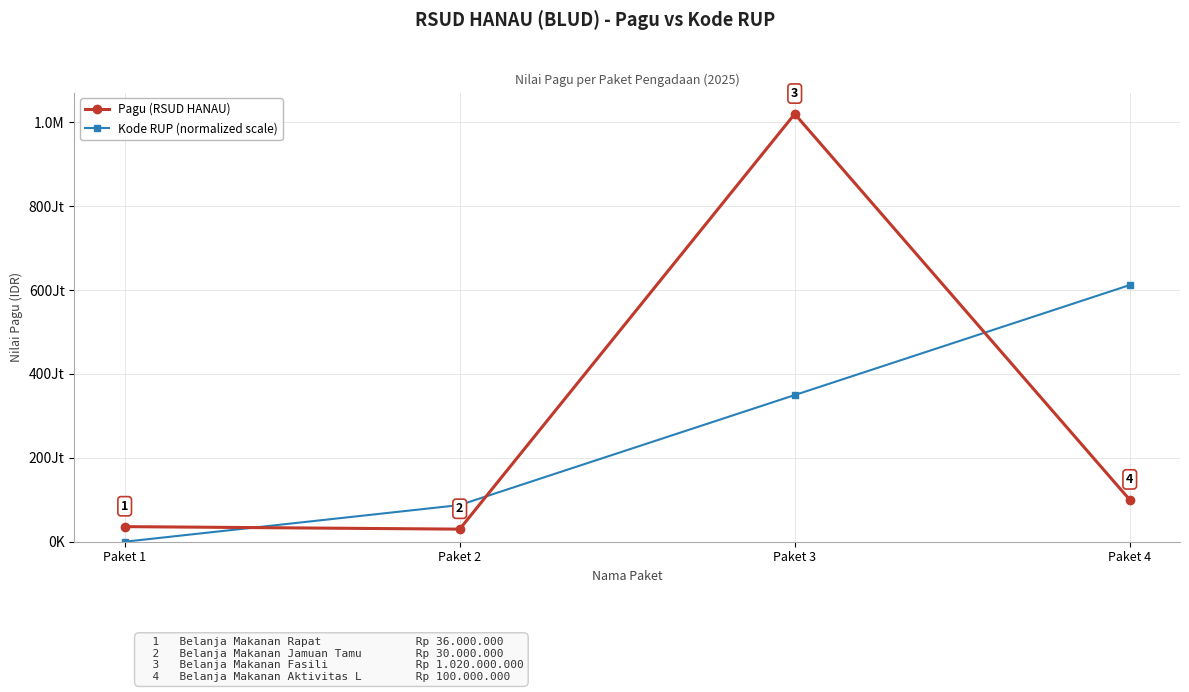

What is the average value of the Pagu (RSUD HANAU) series?

296500000.0